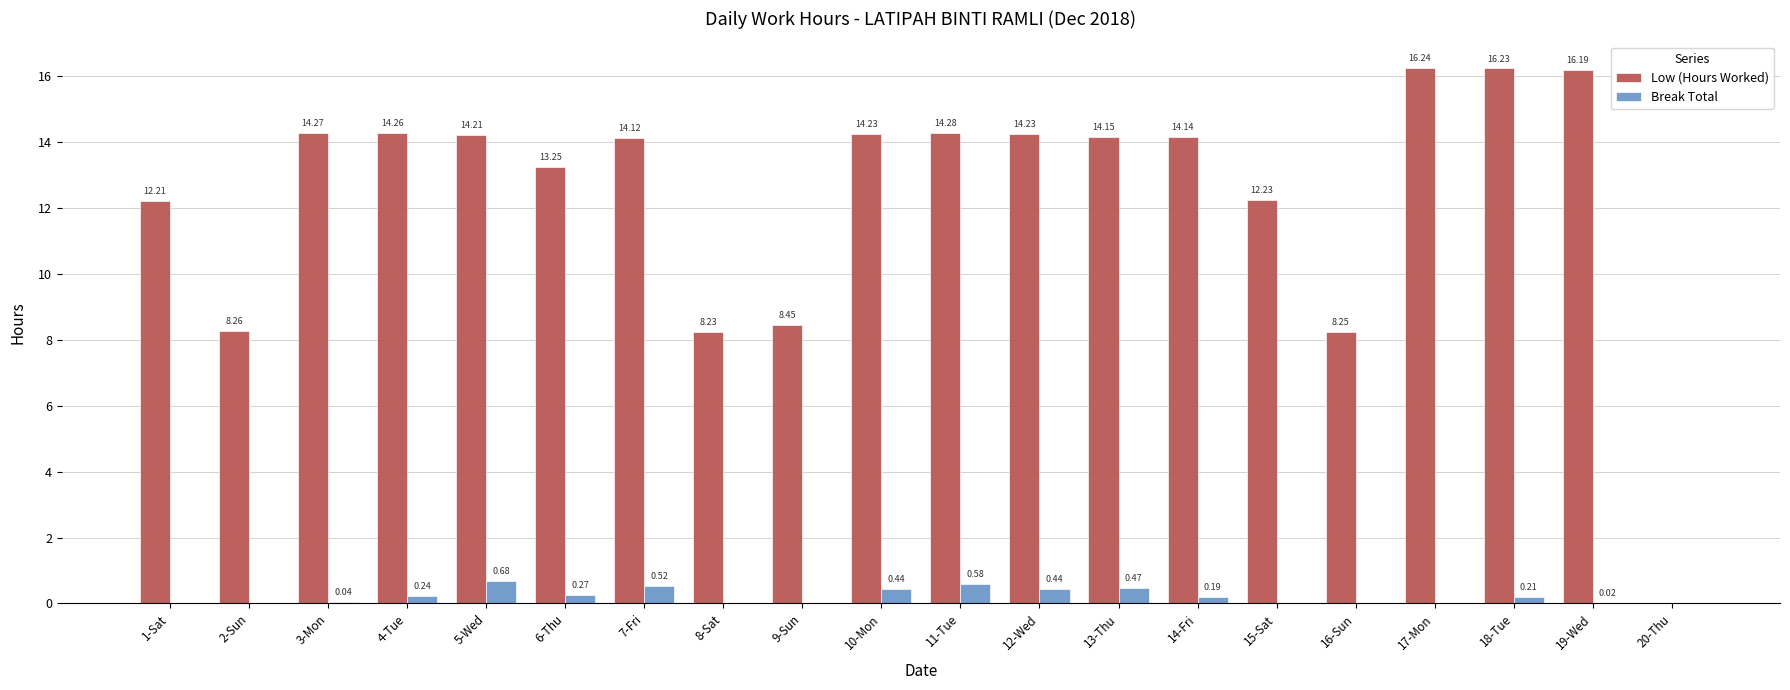

What is the sum of all Low (Hours Worked) values?

247.4